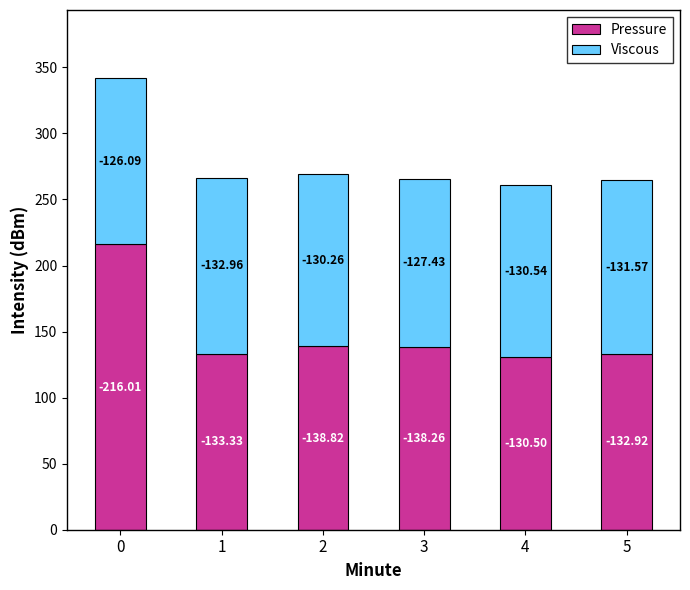

What are all the series names shown in the legend?

Pressure, Viscous